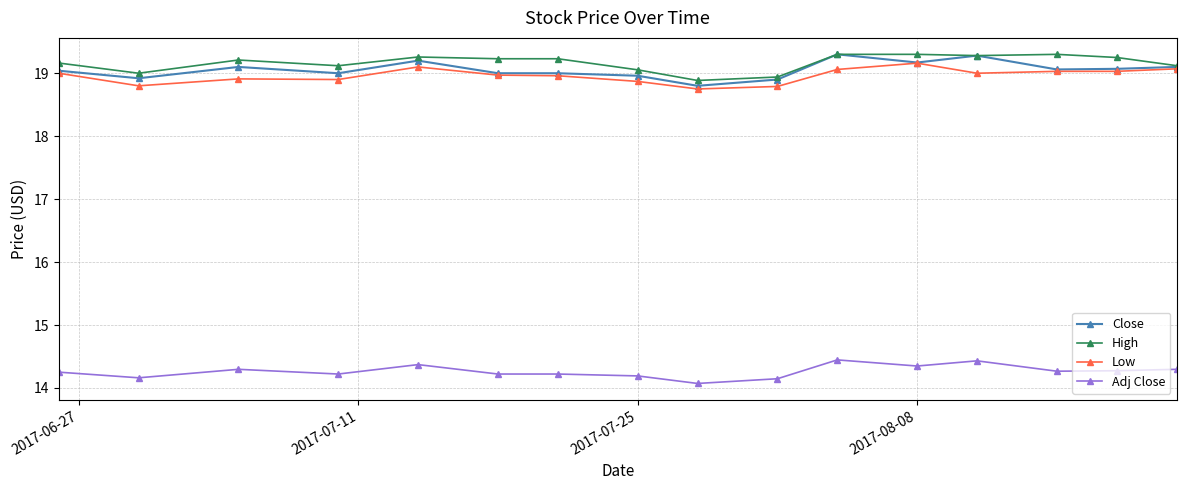

What is the maximum value shown in the chart?

19.3